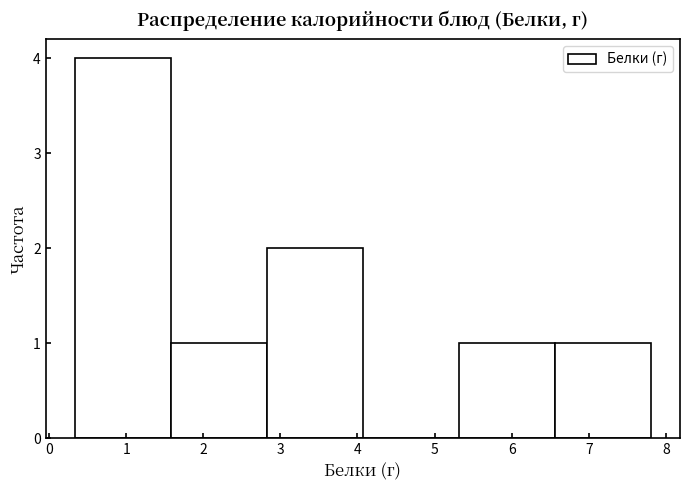

Reading left to right, list every bar in this chart as the range it spans on the x-axis followed by its height. Neither the bar edges nor the heights are printed on the chart, so give them approximately, as read against the axes.

0.3 to 1.6: 4
1.6 to 2.8: 1
2.8 to 4.1: 2
4.1 to 5.3: 0
5.3 to 6.6: 1
6.6 to 7.8: 1